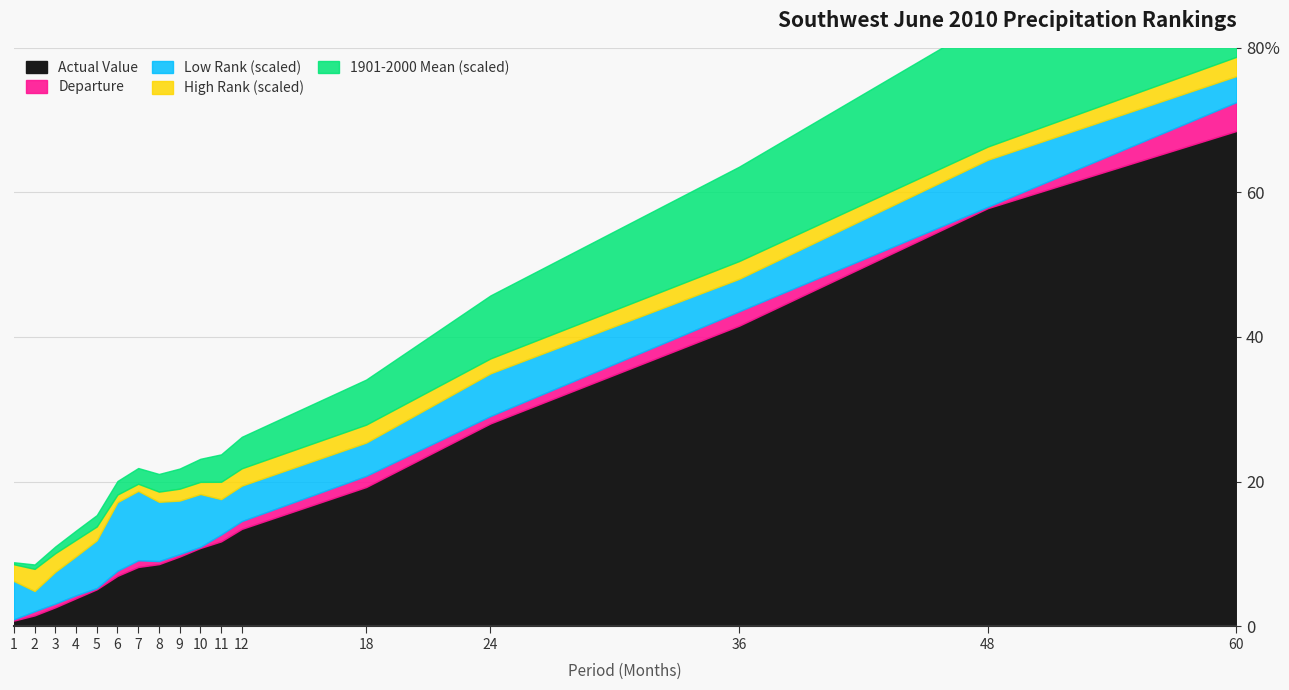

What are all the series names shown in the legend?

Actual Value, 1901-2000 Mean, Departure, Low Rank, High Rank